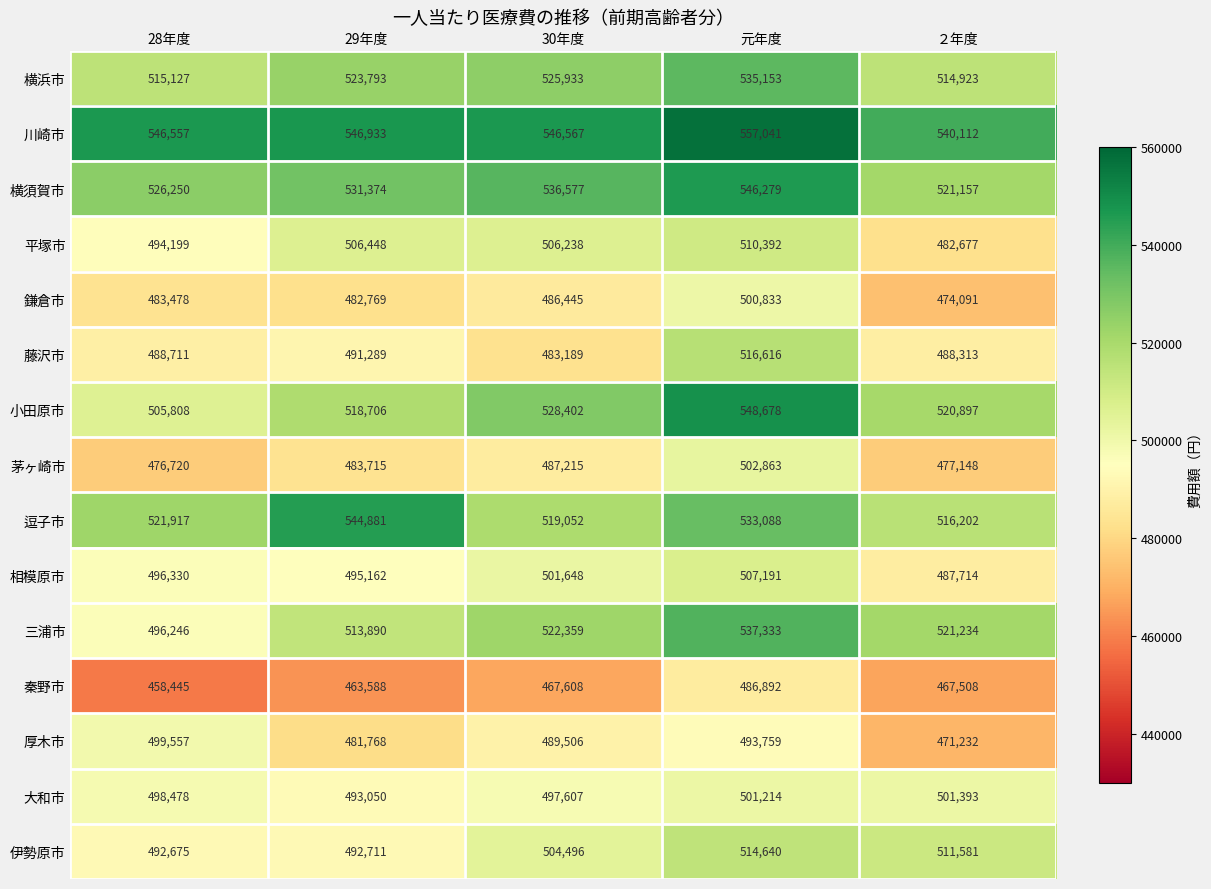

At which category is the sum across all series the highest?

元年度